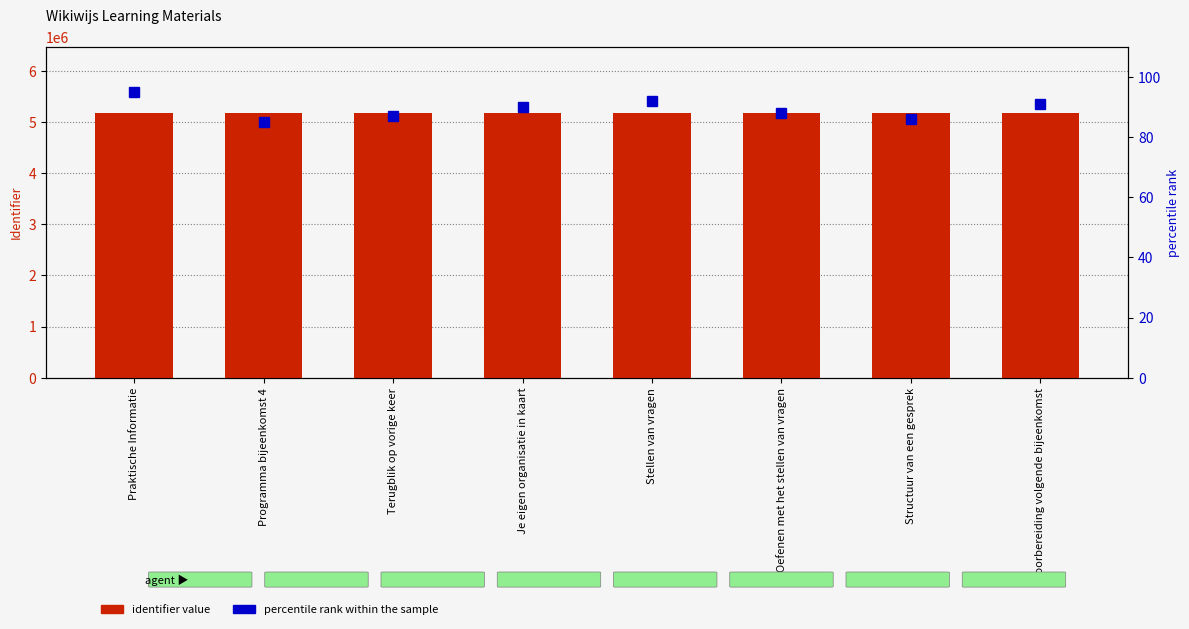

Which series changed the most between Terugblik op vorige keer and Stellen van vragen?

Identifier